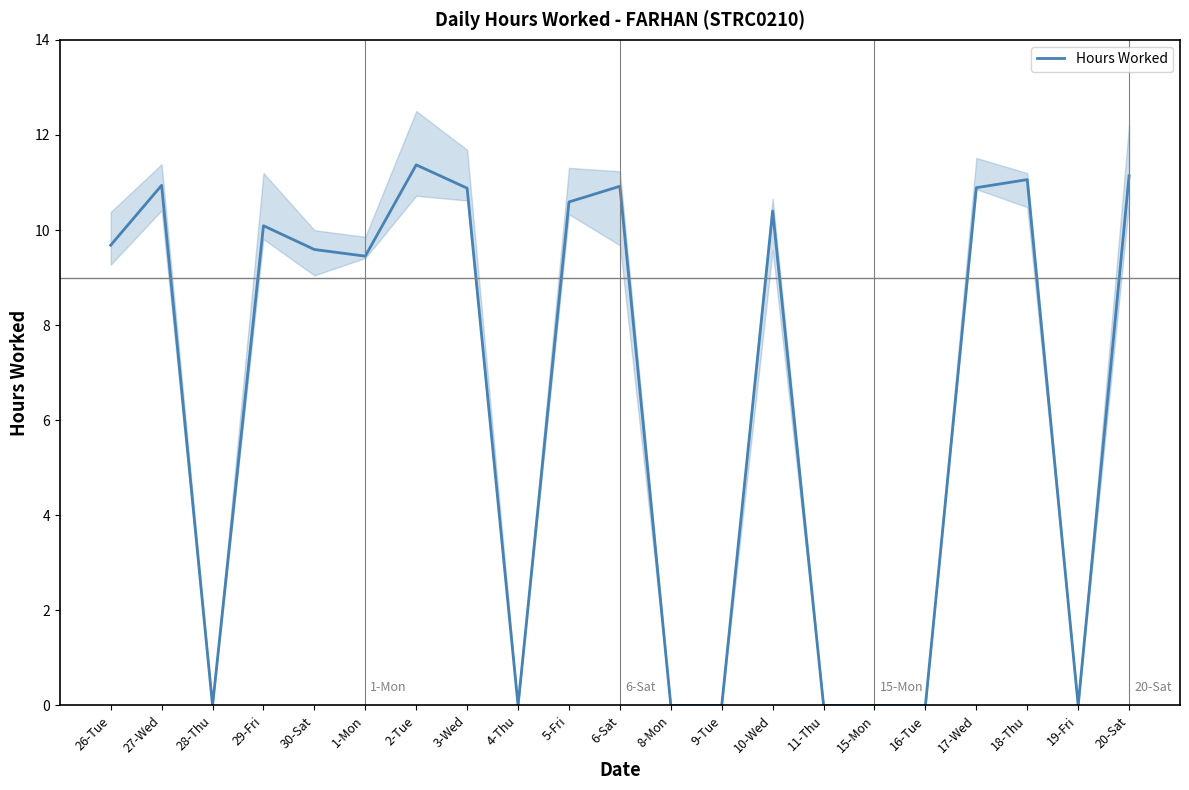

What is the average value?

6.5